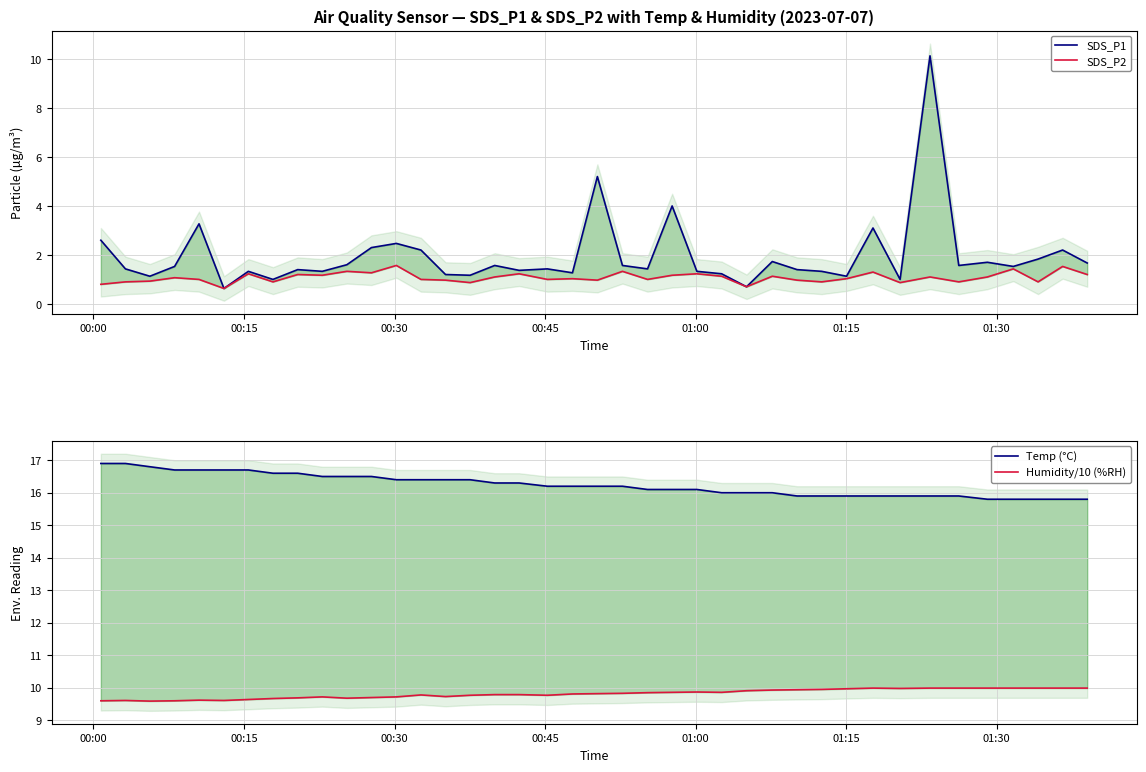

What is the difference between the second highest and minimum values in the SDS_P2 series?

0.9